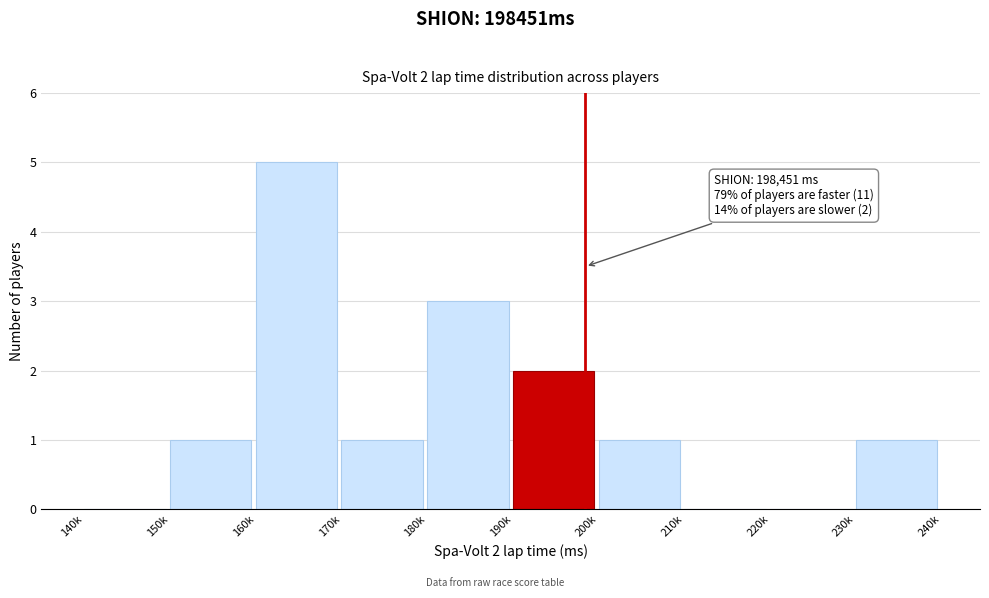

Reading left to right, list all the values displayed in this chart.

140k=0	150k=1	160k=5	170k=1	180k=3	190k=2	200k=1	210k=0	220k=0	230k=1